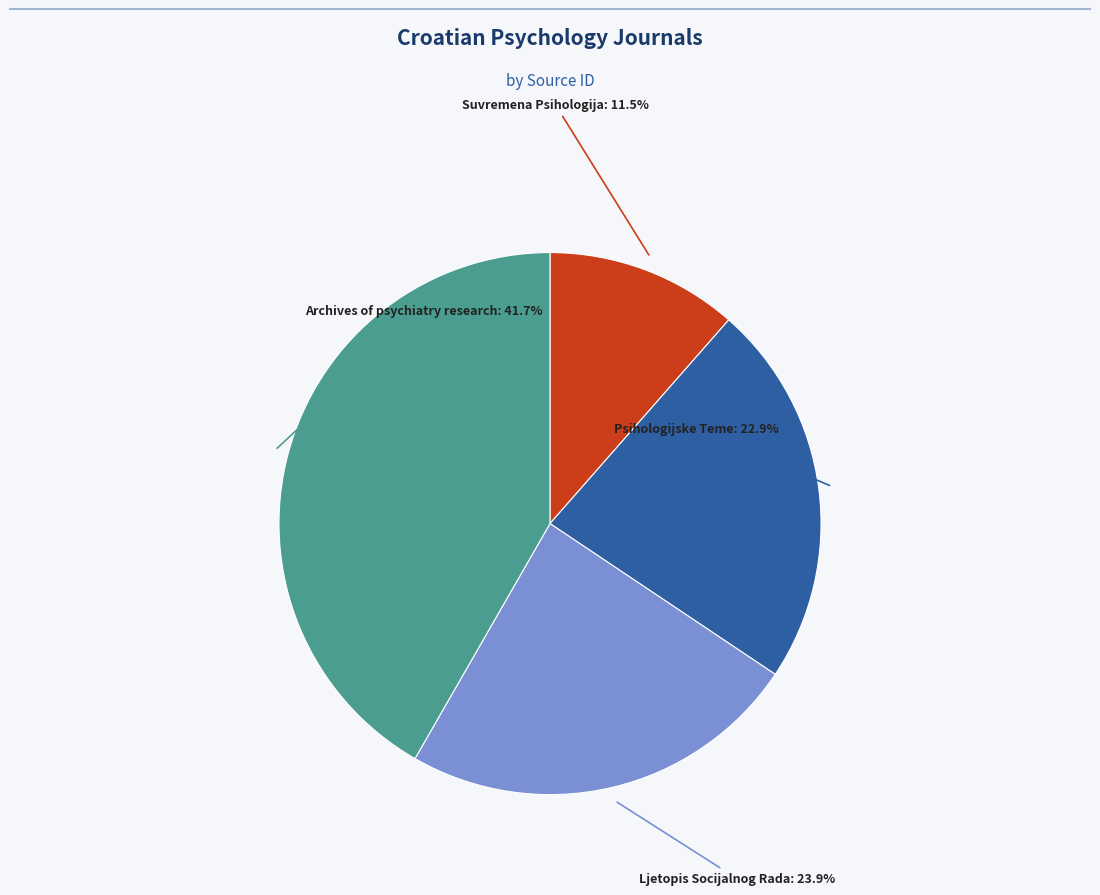

Is it true that Psihologijske Teme is 29% of the pie?

False